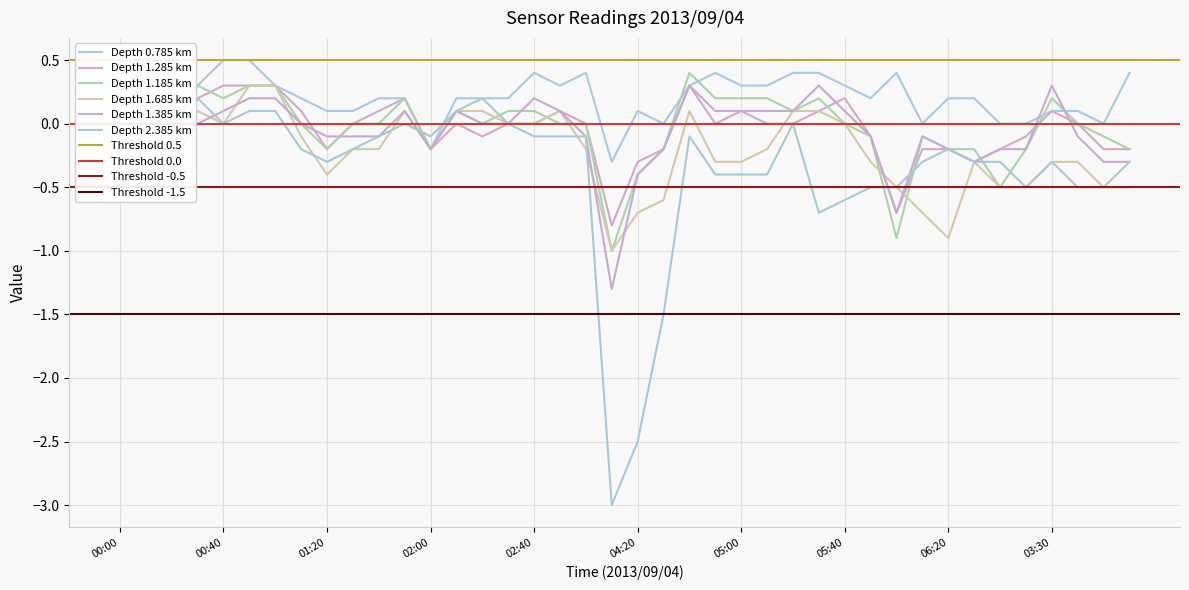

Reading right to left, transcribe all the data shown in this chart.

0.785: 0.4	0.0	0.1	0.1	0.0	0.0	0.2	0.2	-0.0	0.4	0.2	0.3	0.4	0.4	0.3	0.3	0.4	0.3	0.0	0.1	-0.3	0.4	0.3	0.4	0.2	0.2	0.2	-0.2	0.2	0.2	0.1	0.1	0.2	0.3	0.5	0.5	0.3	-0.0	0.0	-0.0
1.285: -0.2	-0.2	-0.0	0.1	-0.1	-0.2	-0.3	-0.2	-0.2	-0.7	-0.1	0.2	0.1	-0.0	0.0	0.1	0.0	0.3	-0.2	-0.3	-0.8	0.0	0.1	0.0	0.0	-0.1	0.0	-0.2	0.2	0.1	0.0	-0.2	0.1	0.3	0.3	0.3	0.2	-0.2	-0.2	-0.5
1.185: -0.2	-0.1	-0.0	0.2	-0.2	-0.5	-0.2	-0.2	-0.1	-0.9	-0.1	0.0	0.2	0.1	0.2	0.2	0.2	0.4	-0.2	-0.4	-1.0	-0.0	0.0	0.1	0.1	-0.0	0.1	-0.2	0.2	0.0	0.0	-0.2	-0.0	0.3	0.3	0.2	0.3	-0.1	-0.2	-0.5
1.685: -0.5	-0.5	-0.3	-0.3	-0.5	-0.5	-0.3	-0.9	-0.7	-0.5	-0.3	-0.0	0.1	0.1	-0.2	-0.3	-0.3	0.1	-0.6	-0.7	-1.0	-0.2	0.1	0.0	0.0	0.1	0.1	-0.2	0.1	-0.2	-0.2	-0.4	-0.1	0.3	0.3	0.0	0.1	-0.3	-0.4	-0.5
1.385: -0.3	-0.3	-0.1	0.3	-0.2	-0.2	-0.3	-0.2	-0.1	-0.7	-0.1	0.1	0.3	0.1	0.1	0.1	0.1	0.3	-0.2	-0.4	-1.3	-0.1	0.1	0.2	0.0	-0.0	0.1	-0.2	0.1	-0.1	-0.1	-0.1	0.0	0.2	0.2	0.1	0.0	-0.3	-0.3	-0.5
2.385: -0.3	-0.5	-0.5	-0.3	-0.5	-0.3	-0.3	-0.2	-0.3	-0.5	-0.5	-0.6	-0.7	0.0	-0.4	-0.4	-0.4	-0.1	-1.5	-2.5	-3.0	-0.1	-0.1	-0.1	0.0	0.2	0.1	-0.1	0.0	-0.1	-0.2	-0.3	-0.2	0.1	0.1	0.0	0.2	-0.3	-0.4	-0.4